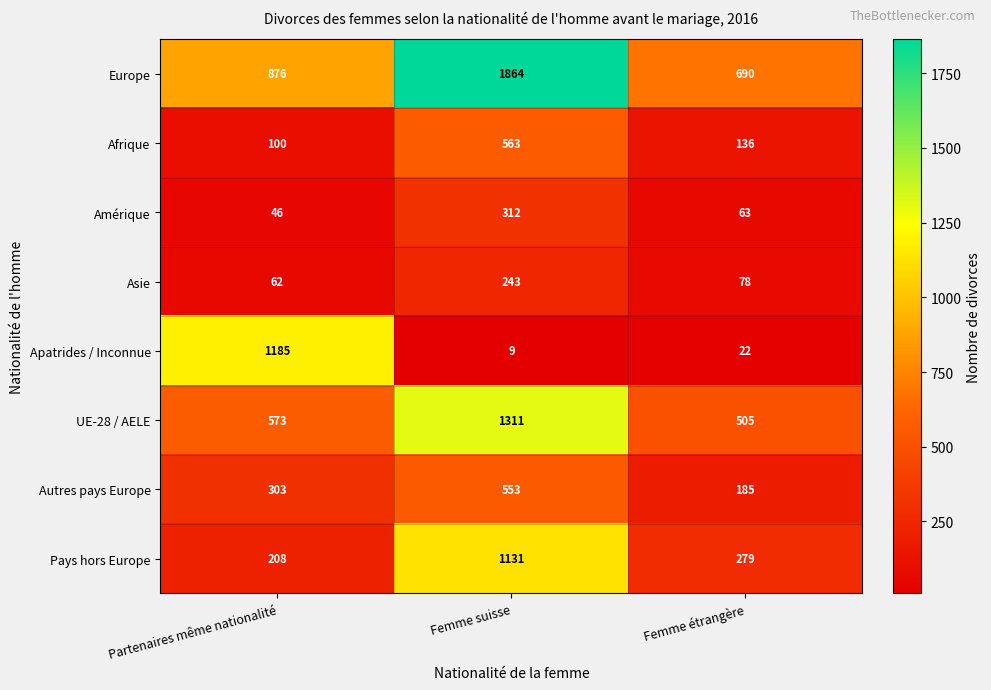

True or false: Pays hors Europe has a value of 279 at Femme étrangère.

True